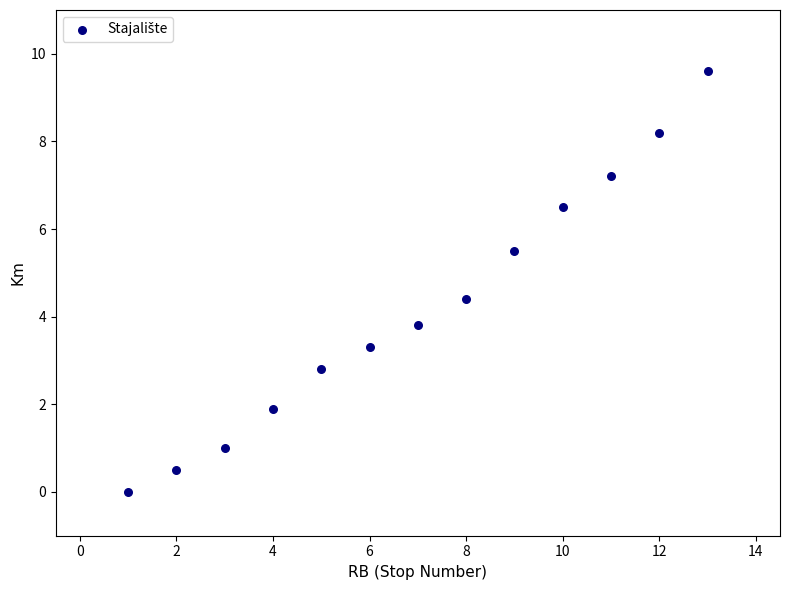

What Y value in the scatter plot is closest to 4?

3.8